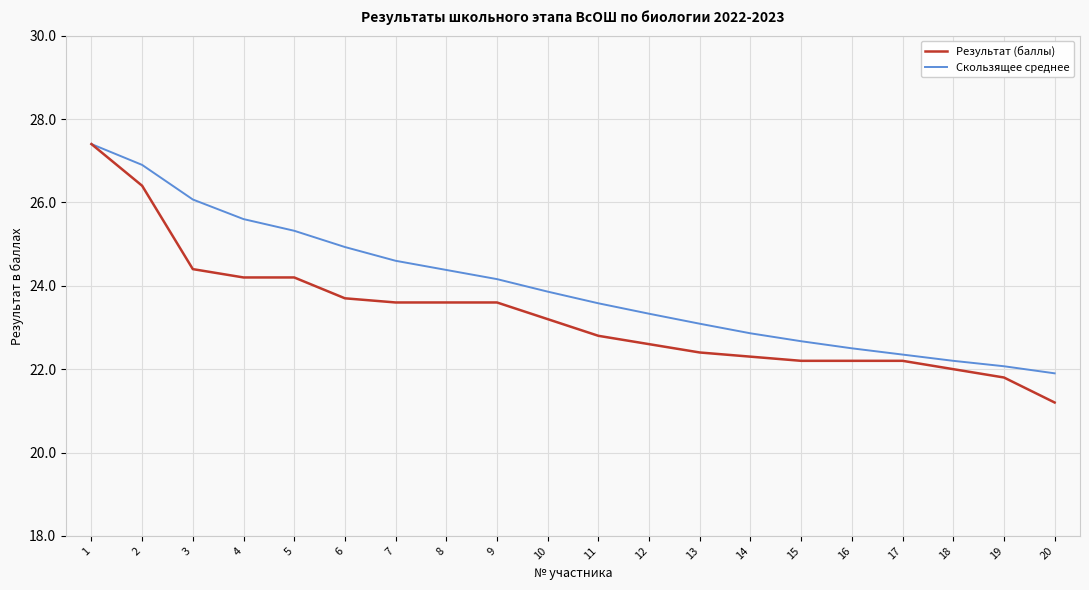

What value does the Результат (баллы) series have at 11?

22.8